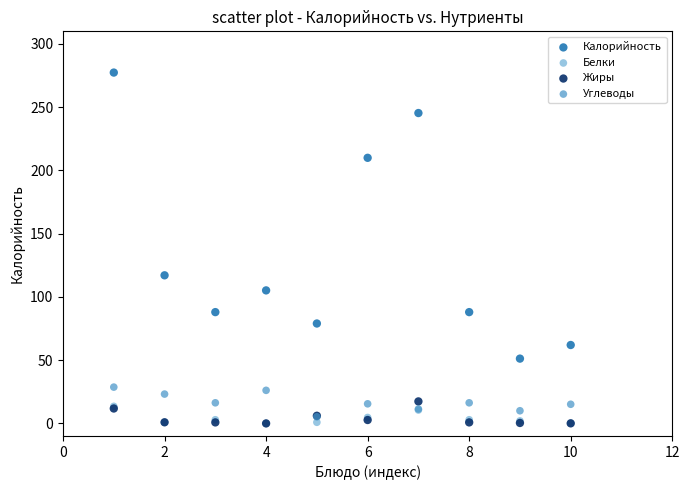

Which series contains the highest Y value?

Калорийность